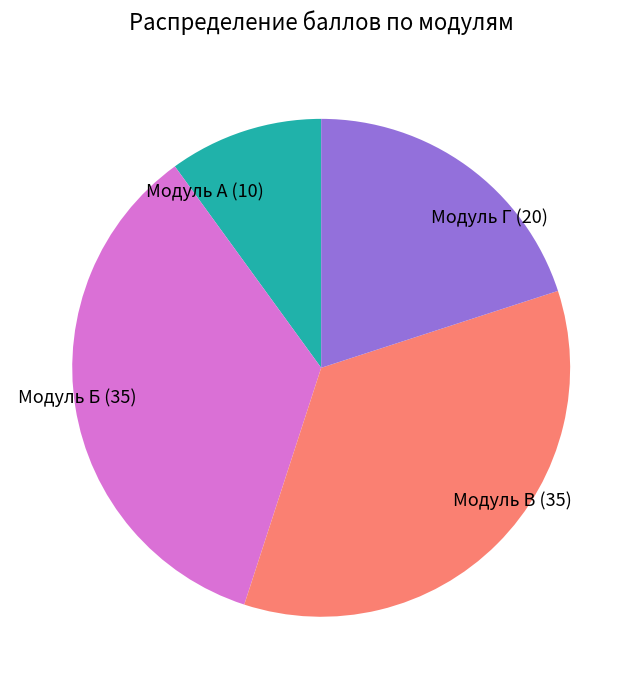

Does any single category account for the majority?

No